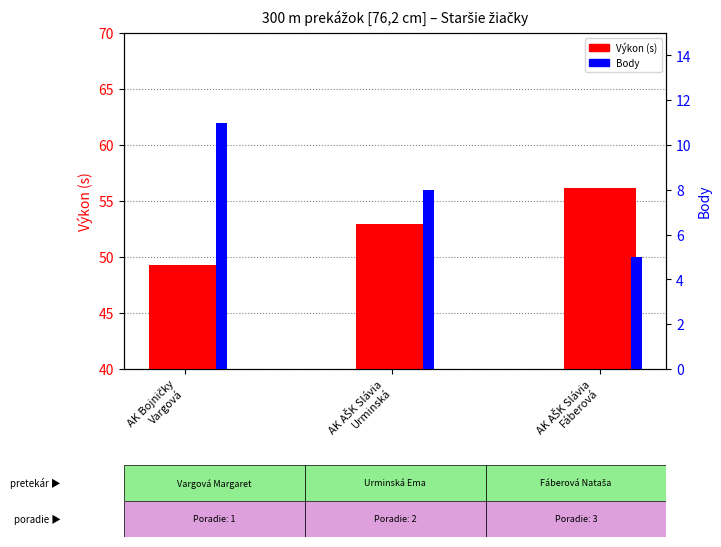

List the labels in order of Body value, smallest first.

AK AŠK Slávia
Fáberová, AK AŠK Slávia
Urminská, AK Bojničky
Vargová